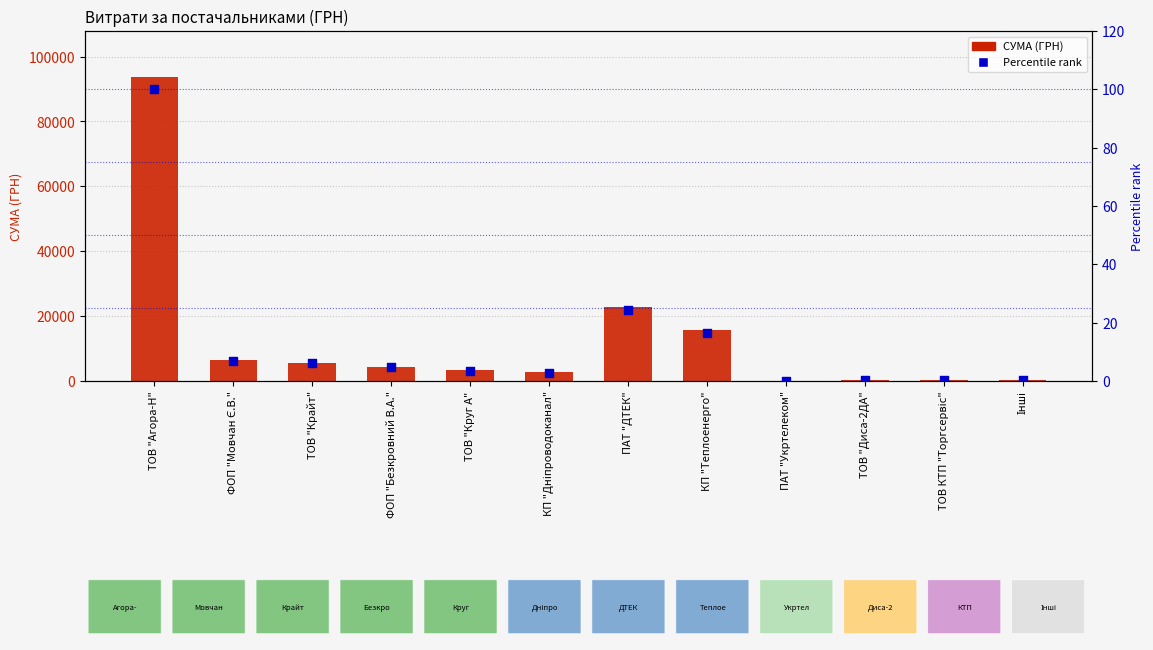

At which category is the sum across all series the highest?

ТОВ "Агора-Н"